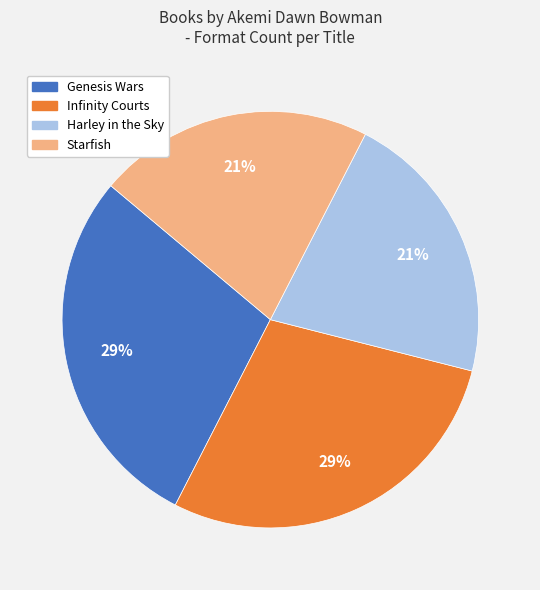

Is there any slice that represents more than half of the pie?

No